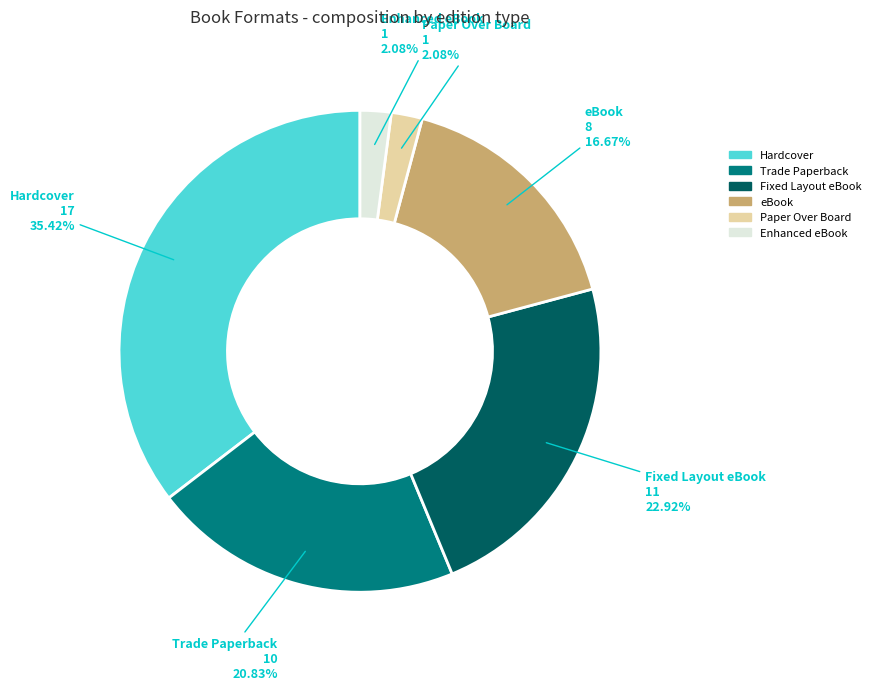

The Trade Paperback slice represents 11% of the pie. True or false?

False